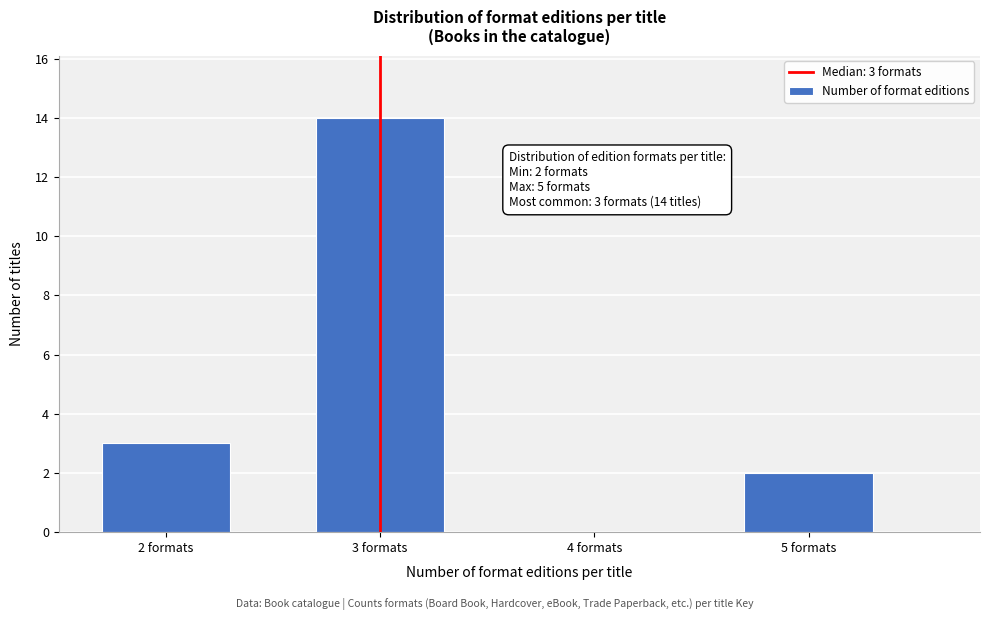

Over which range of the x-axis is the bar tallest?

2.5 to 3.5